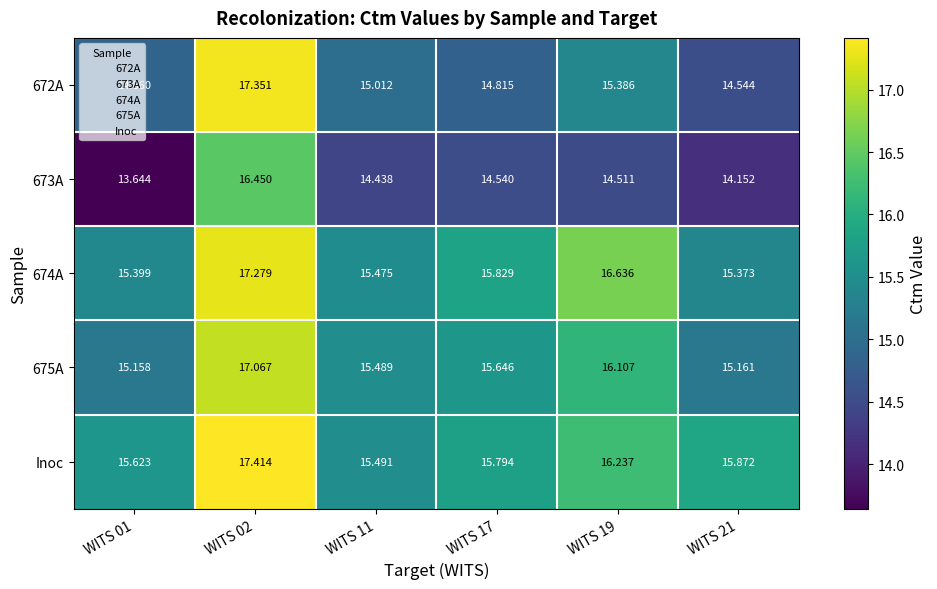

Which series has the largest total across all categories?

Inoc